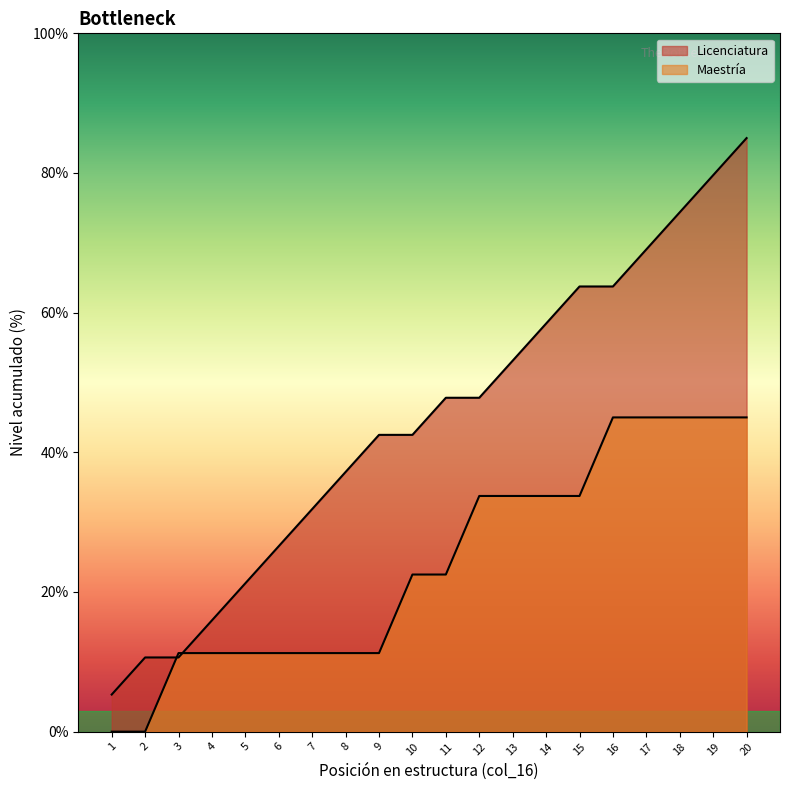

How many lines are shown in the chart?

2